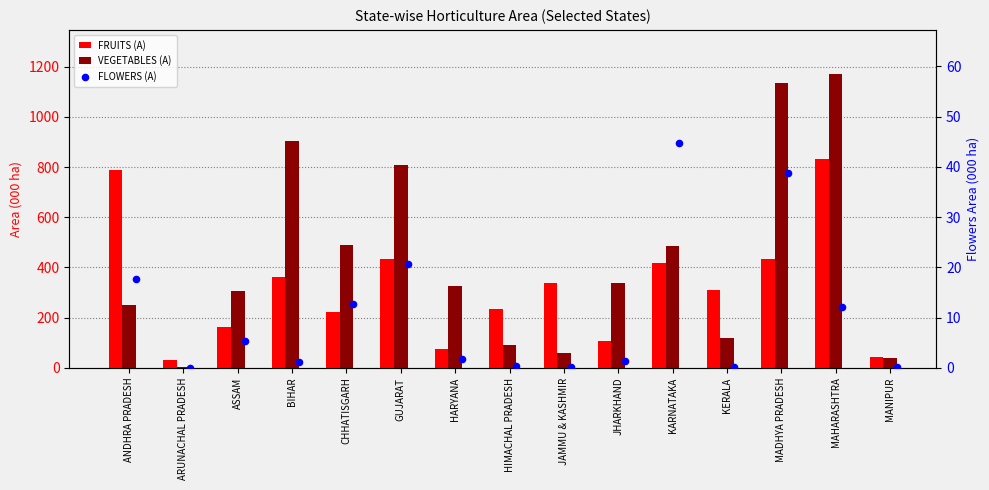

What are all the series names shown in the legend?

FRUITS (A), VEGETABLES (A), FLOWERS (A)